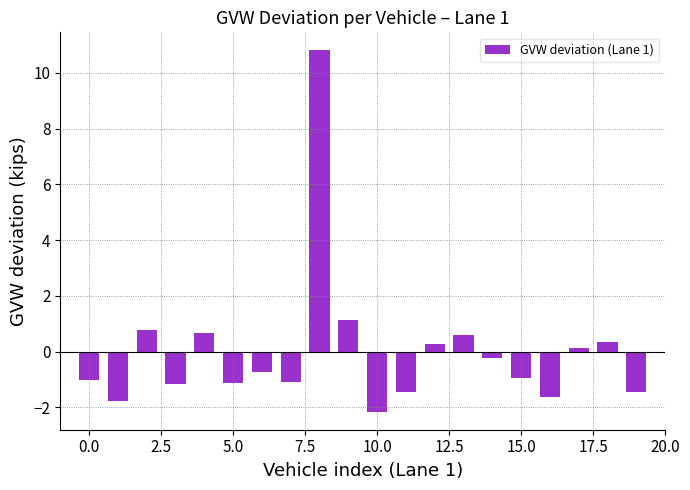

How many data points are less than 0?

12